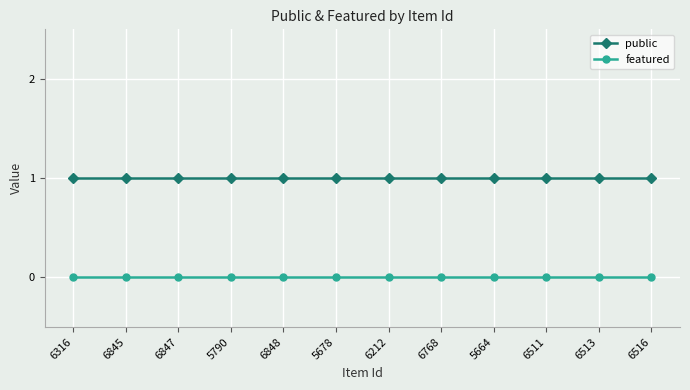

What value does the public series have at 6511?

1